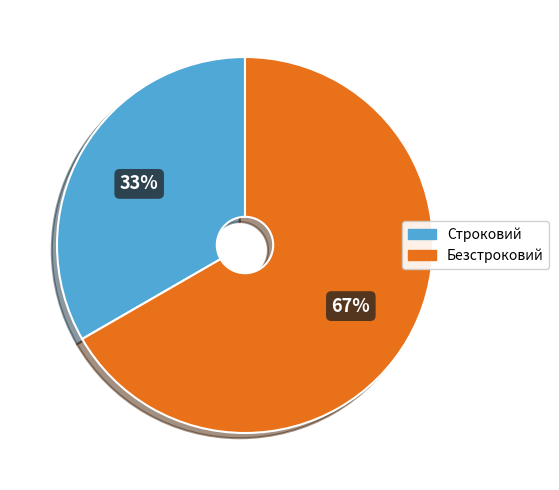

Is it true that Безстроковий is 67% of the pie?

True